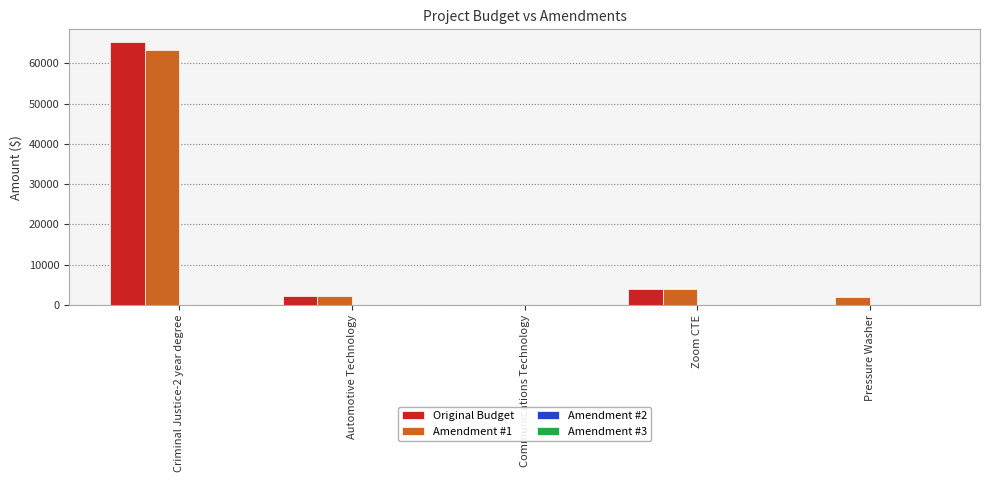

Reading left to right, extract all data points from this chart.

Original Budget: Criminal Justice-2 year degree=65220	Automotive Technology=2300	Communications Technology=0	Zoom CTE=3992	Pressure Washer=0
Amendment #1: Criminal Justice-2 year degree=63220	Automotive Technology=2300	Communications Technology=0	Zoom CTE=3992	Pressure Washer=2000